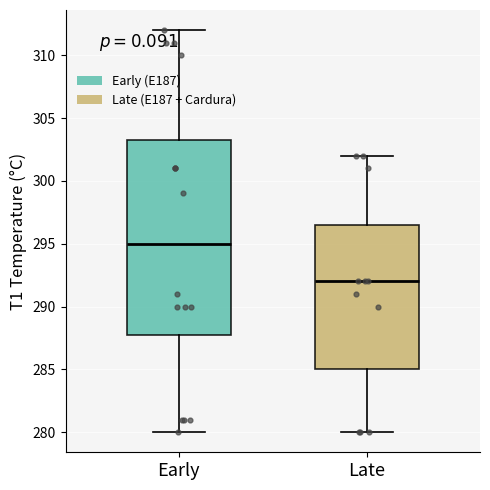

Reading left to right, transcribe this box plot: for each box, give where its median line is, the range the box spans, and where its two whiskers end, as read against the y-axis. The values are not printed on the chart, so give them approximately, as read against the axis.

Early: median 295.0, box 288.0 to 303.5, whiskers 280.0 to 312.0
Late: median 292.0, box 285.0 to 296.5, whiskers 280.0 to 302.0